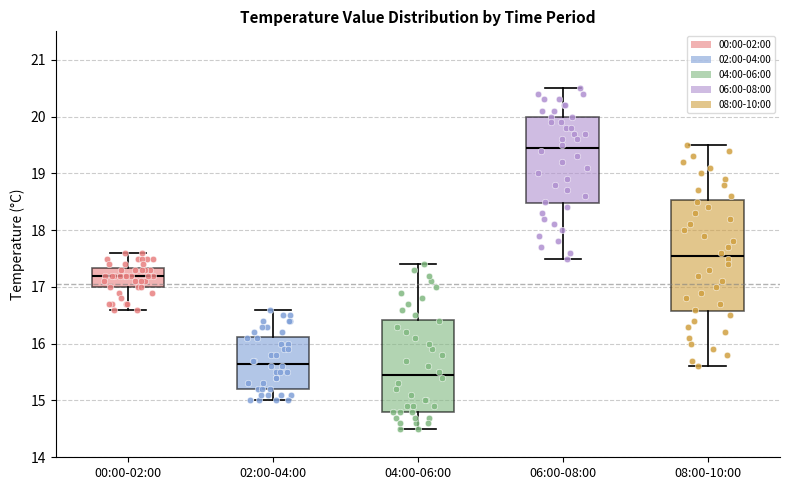

Reading left to right, transcribe this box plot: for each box, give where its median line is, the range the box spans, and where its two whiskers end, as read against the y-axis. The values are not printed on the chart, so give them approximately, as read against the axis.

00:00-02:00: median 17.2, box 17.0 to 17.3, whiskers 16.6 to 17.6
02:00-04:00: median 15.7, box 15.2 to 16.1, whiskers 15.0 to 16.6
04:00-06:00: median 15.5, box 14.8 to 16.4, whiskers 14.5 to 17.4
06:00-08:00: median 19.5, box 18.5 to 20.0, whiskers 17.5 to 20.5
08:00-10:00: median 17.6, box 16.6 to 18.5, whiskers 15.6 to 19.5